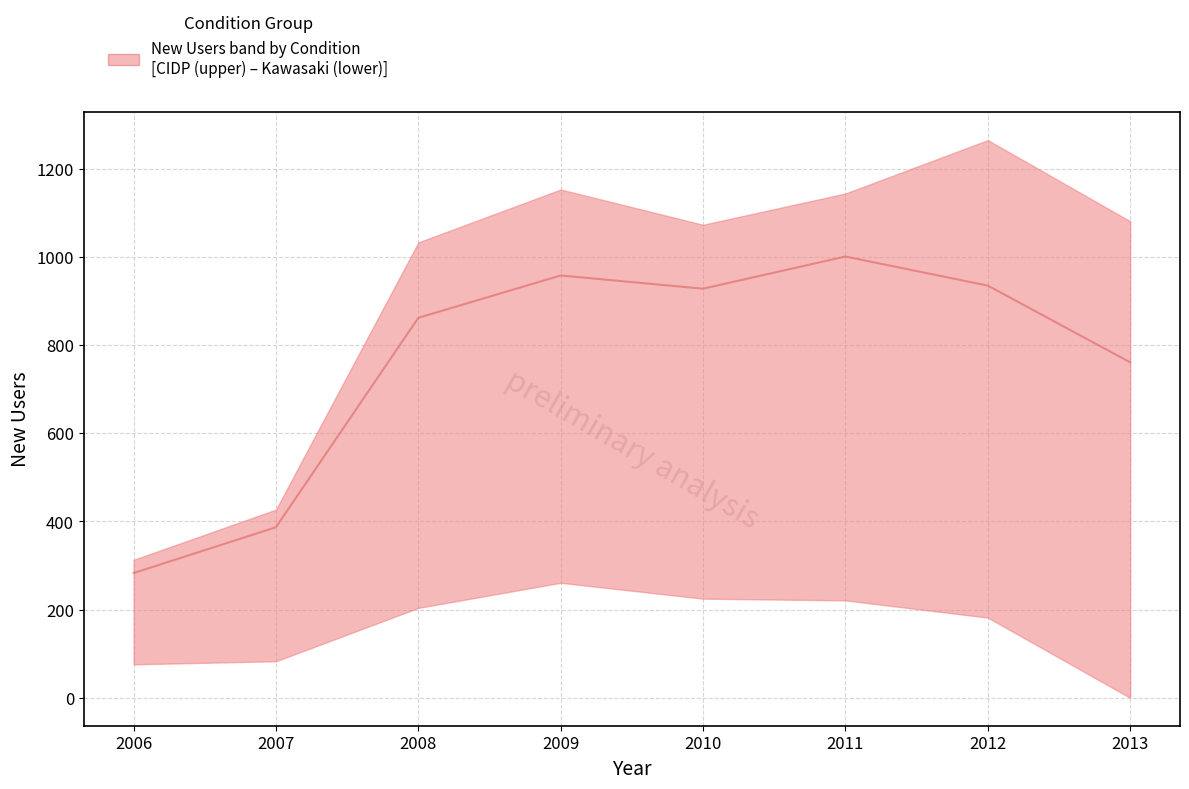

Is the value of ITP New Users at 2013 greater than the value of GBS New Users at 2010?

Yes